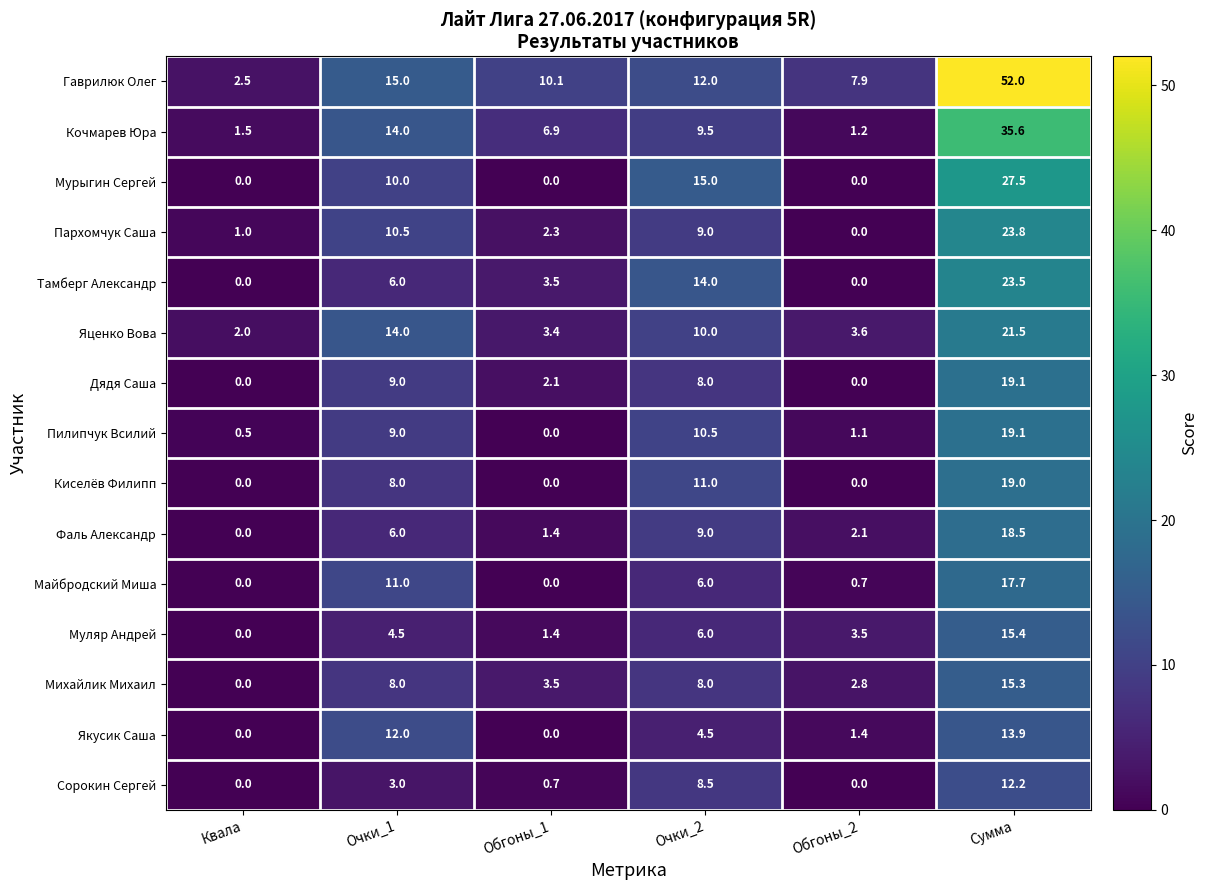

True or false: Мурыгин Сергей has a value of -13.8 at Обгоны_2.

False